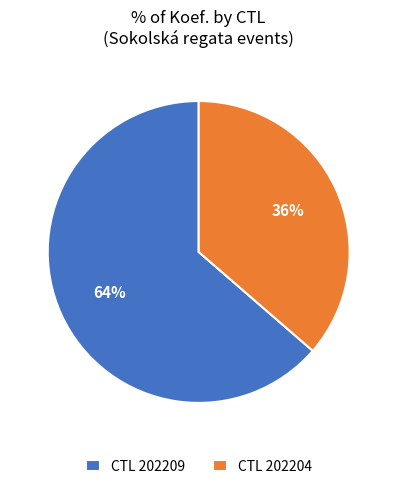

Is there a majority slice in this chart?

Yes